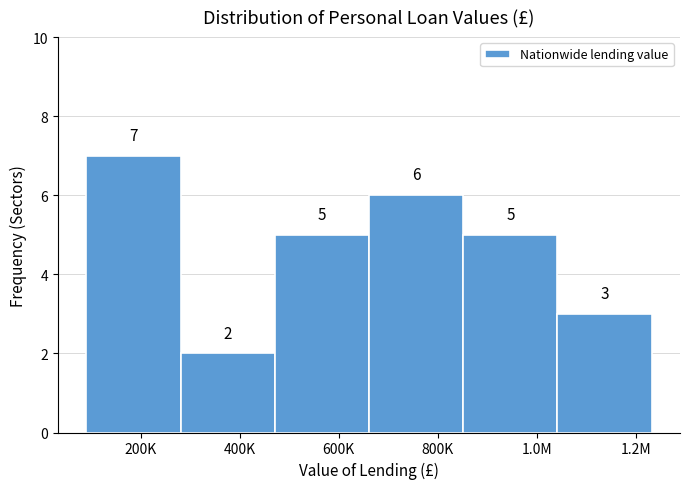

Reading left to right, transcribe all the data shown in this chart.

7	2	5	6	5	3